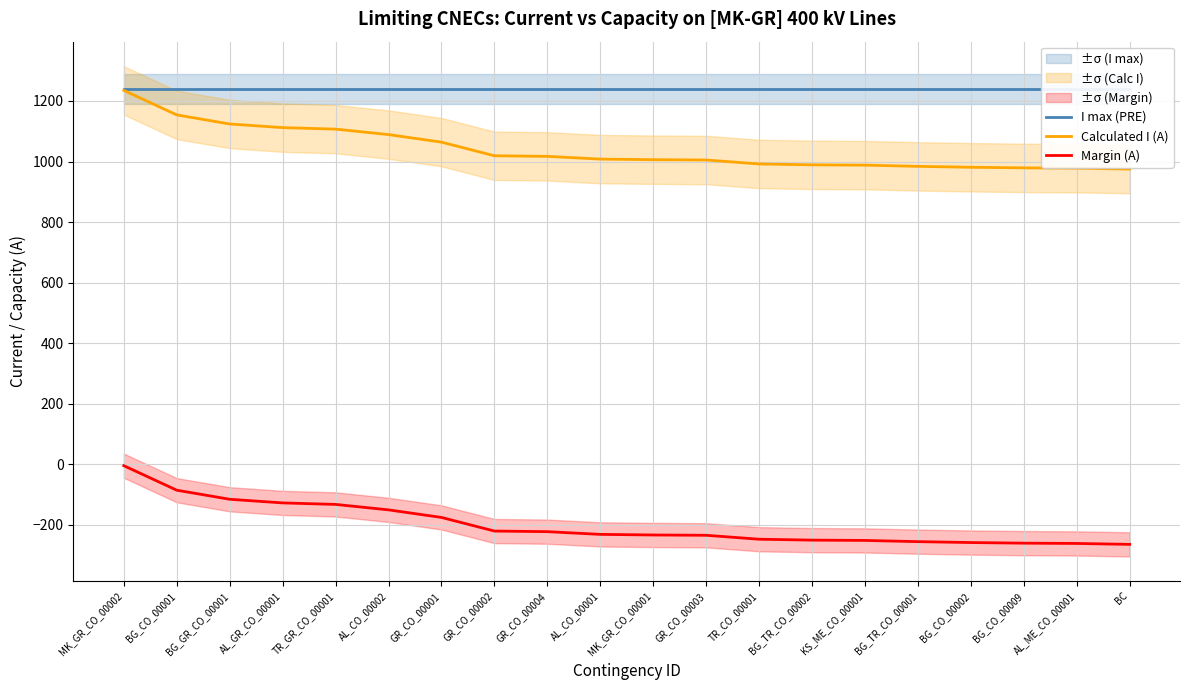

True or false: I max (PRE) and Calculated I (A) intersect in this chart.

False